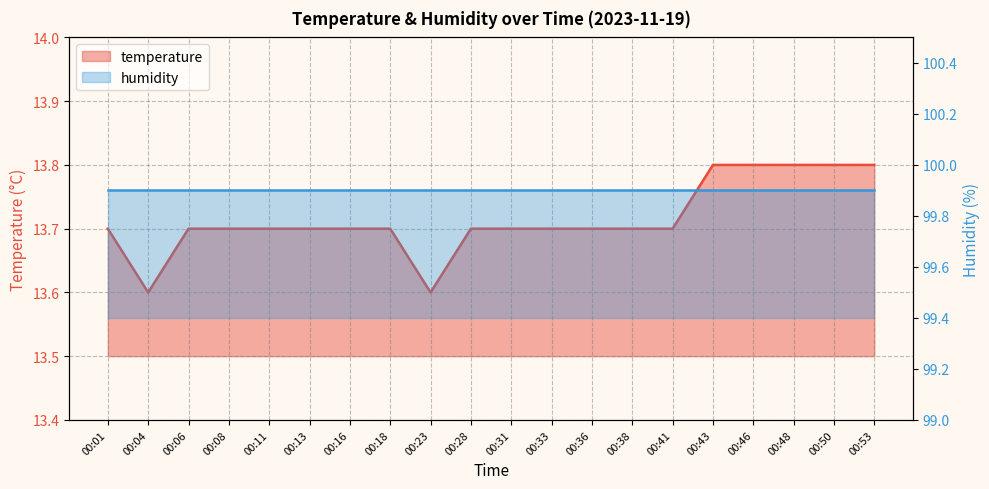

Reading left to right, extract all data points from this chart.

13.7	13.6	13.7	13.7	13.7	13.7	13.7	13.7	13.6	13.7	13.7	13.7	13.7	13.7	13.7	13.8	13.8	13.8	13.8	13.8